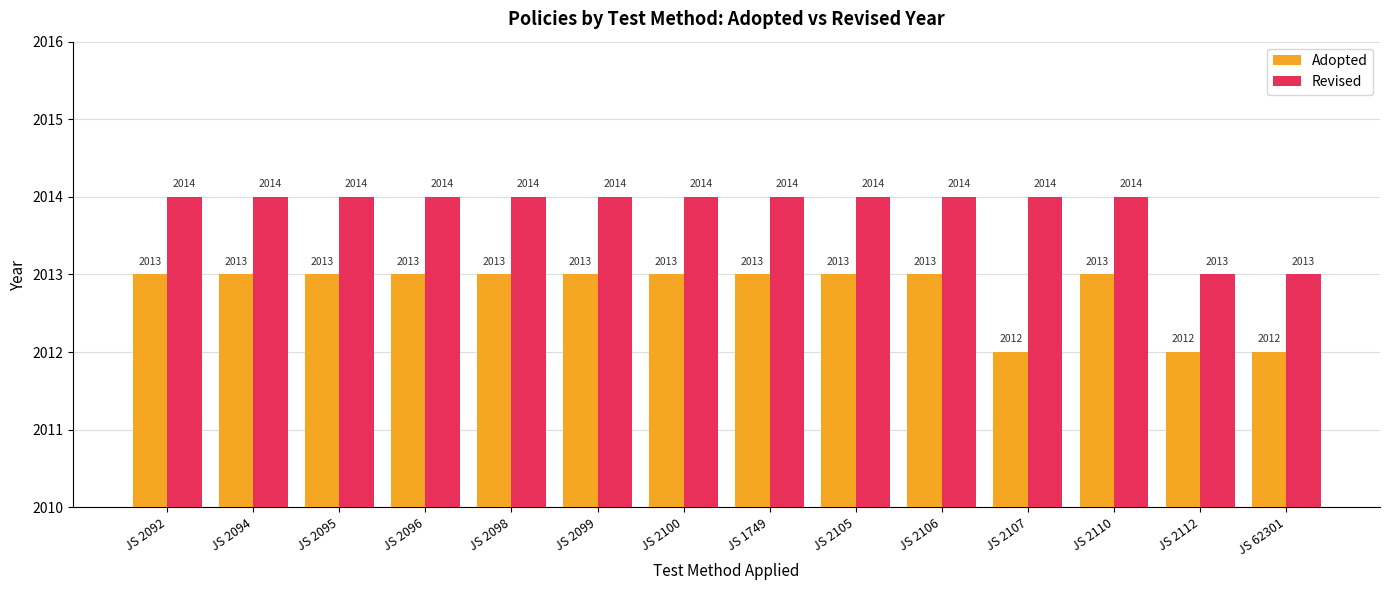

What is the label of the 10th bar from the left?

JS 2106